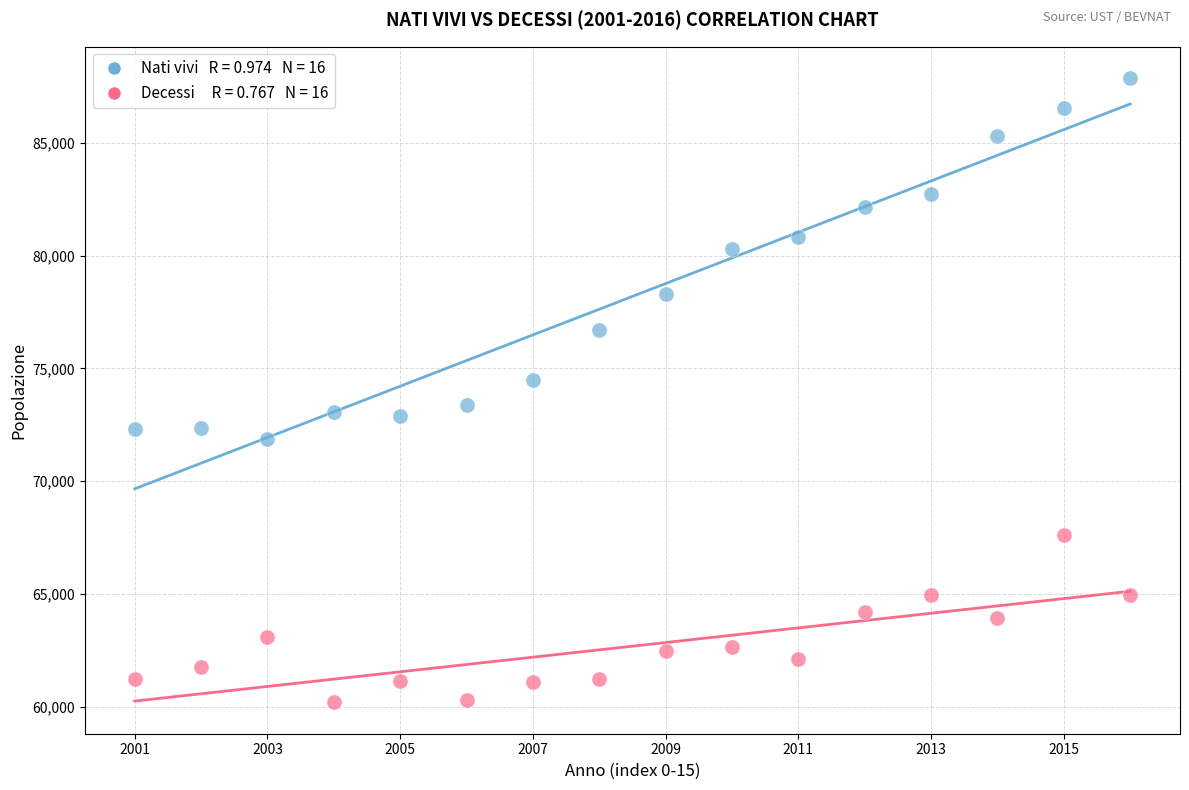

Across all data points, what is the range of Y values (max minus min)?

27703